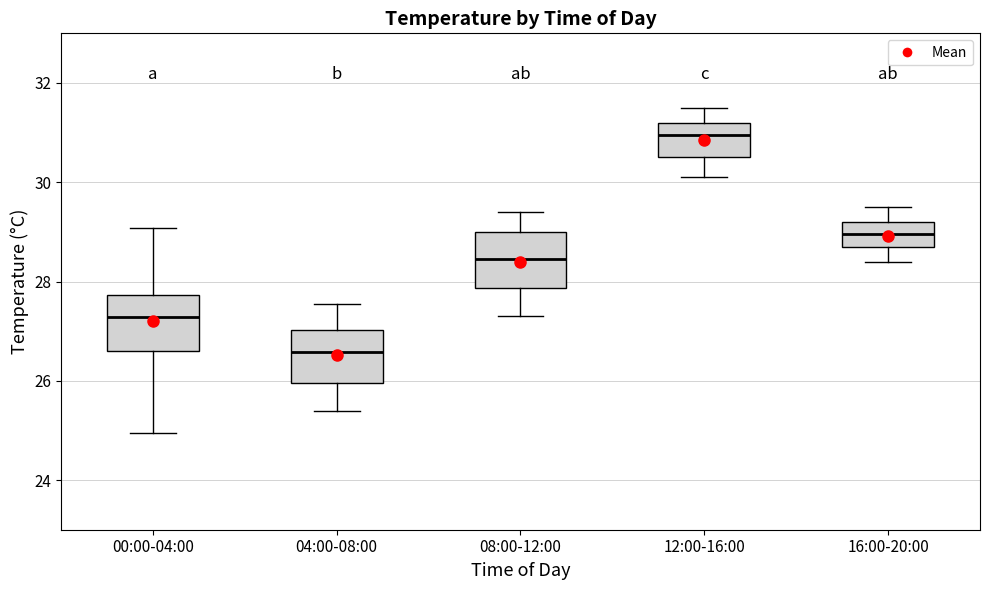

Where does the lower whisker of the box for 12:00-16:00 end on the y-axis? The values are not printed on the chart, so give them approximately, as read against the axis.

30.2